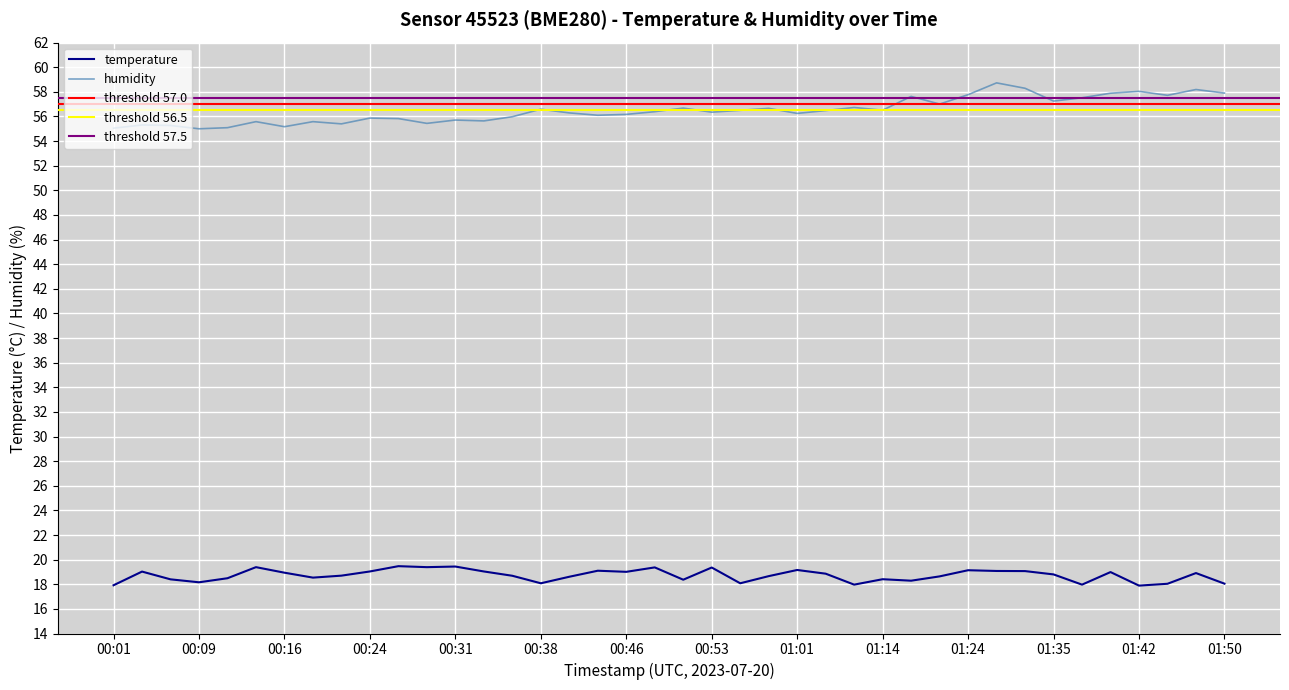

The humidity series shows 55.7 at 00:31. True or false?

True